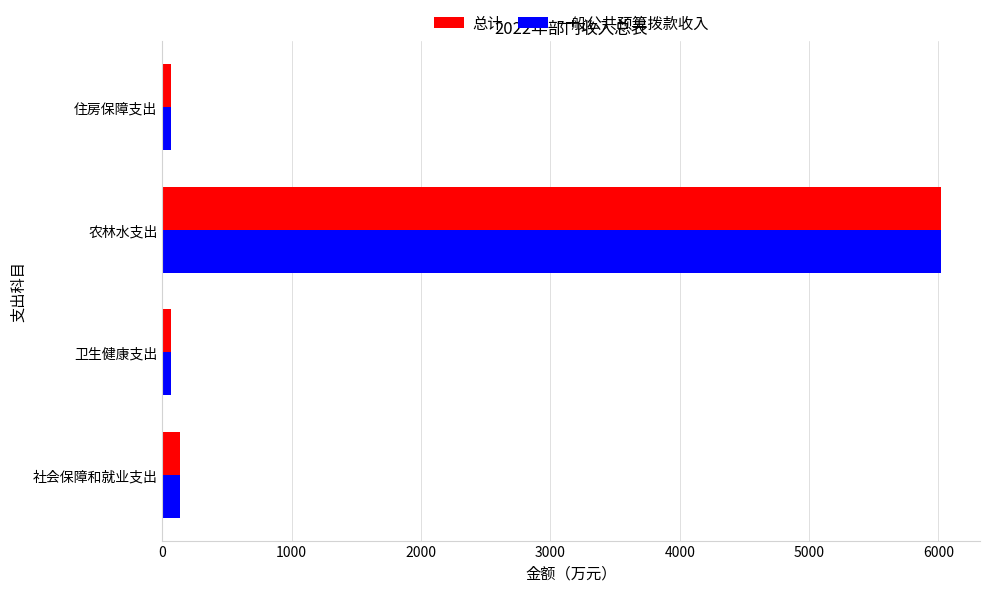

Is it true that 一般公共预算拨款收入 equals 2336.3 at 农林水支出?

False